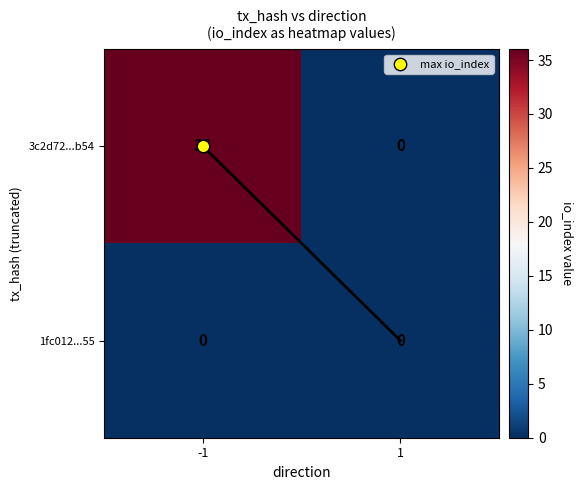

What is the maximum value for 3c2d72...b54?

36